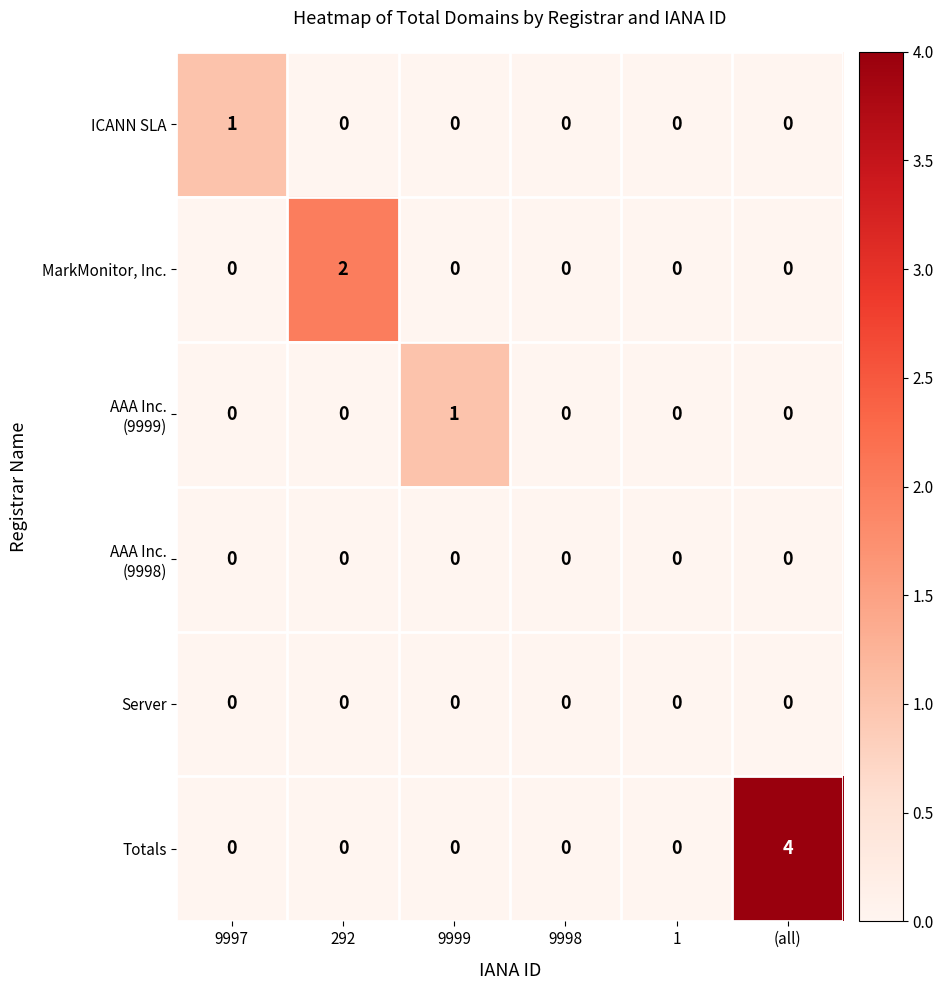

What is the maximum value for Totals?

4